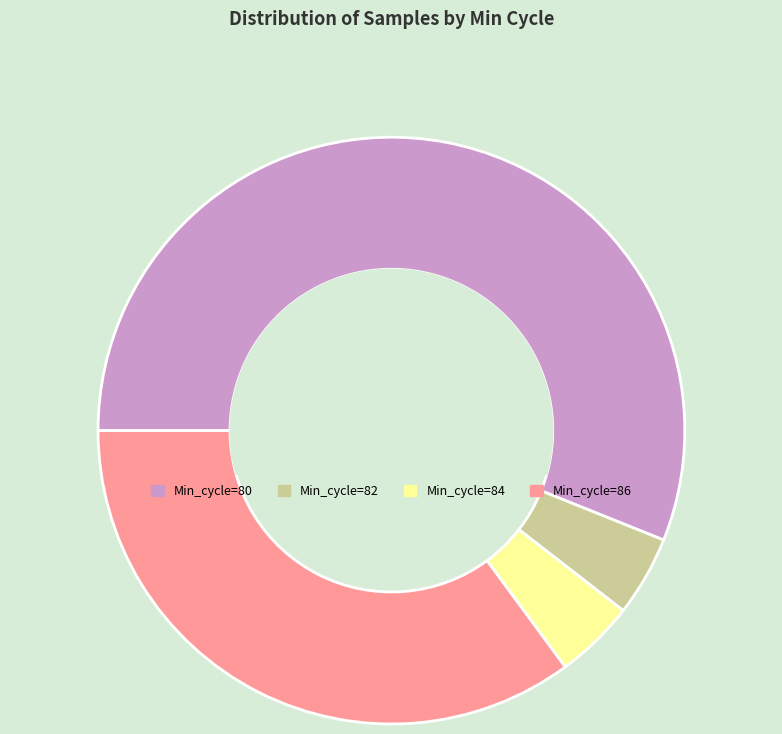

Which category has the biggest portion of the pie?

Min_cycle=80